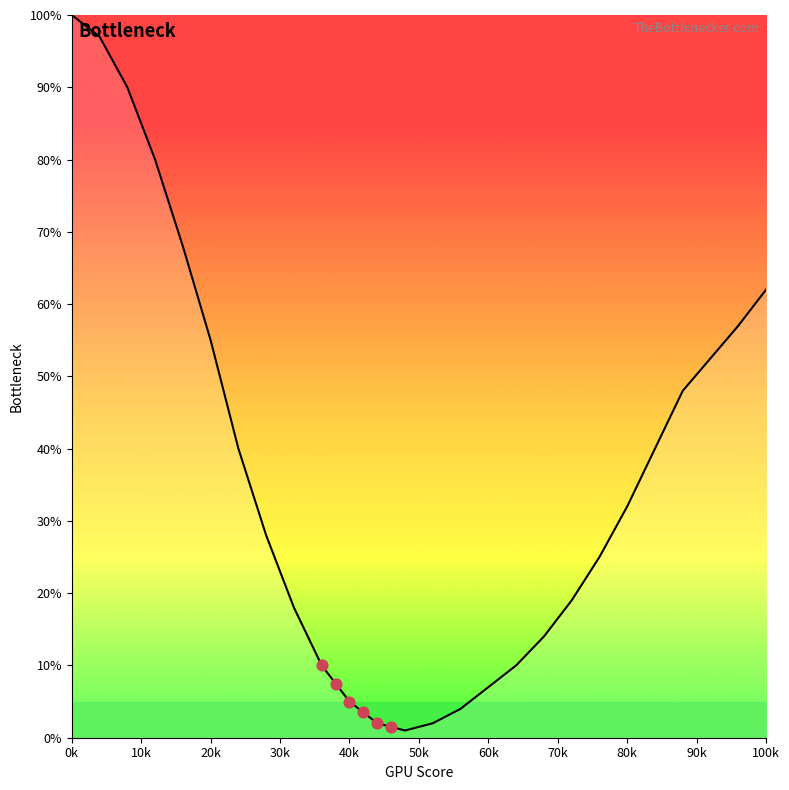

Between 12 and 88, which is larger?

12